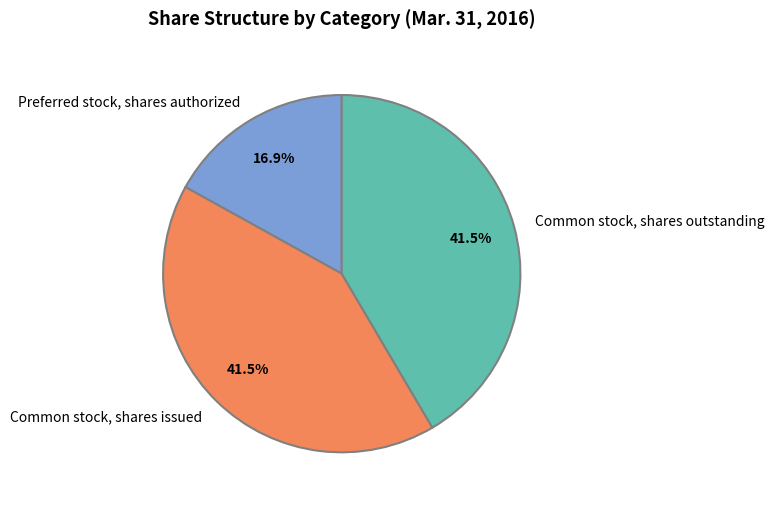

Which slice is the smallest?

Preferred stock, shares authorized